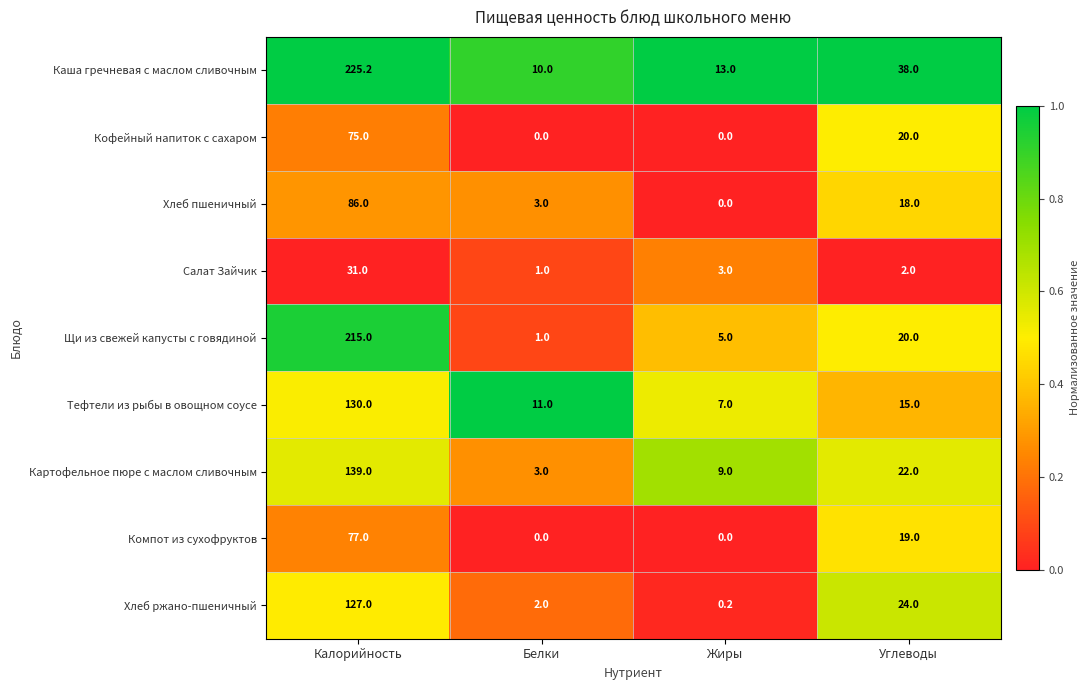

Where is Каша гречневая с маслом сливочным nearest to the value 117?

Углеводы